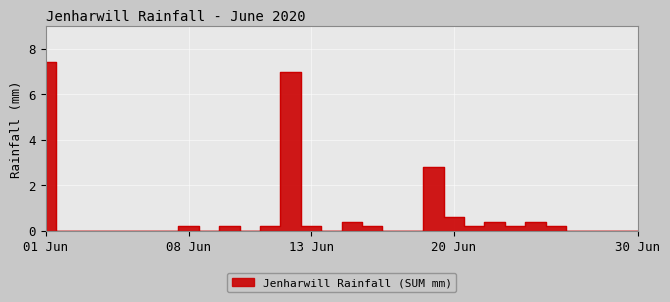

Reading left to right, extract all data points from this chart.

7.4	0.0	0.0	0.0	0.0	0.0	0.0	0.2	0.0	0.2	0.0	0.2	7.0	0.2	0.0	0.4	0.2	0.0	0.0	2.8	0.6	0.2	0.4	0.2	0.4	0.2	0.0	0.0	0.0	0.0